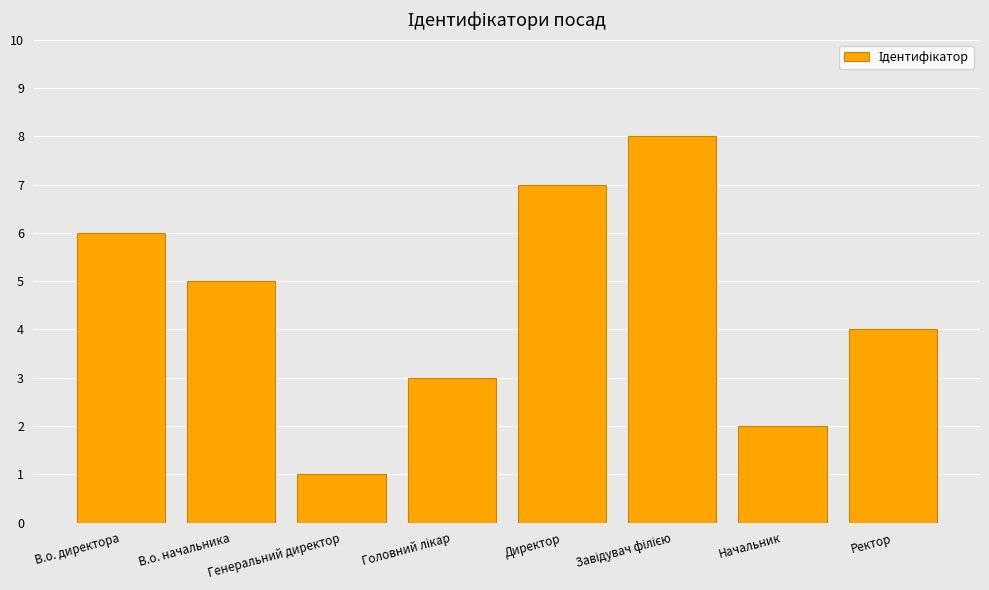

How many values are below 5?

4